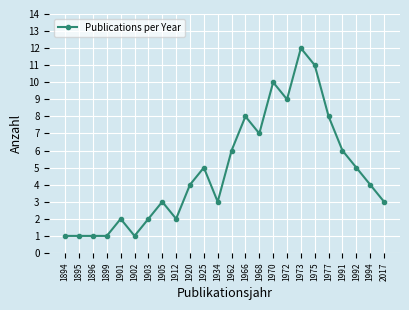

The value at 1992 is 7. True or false?

False